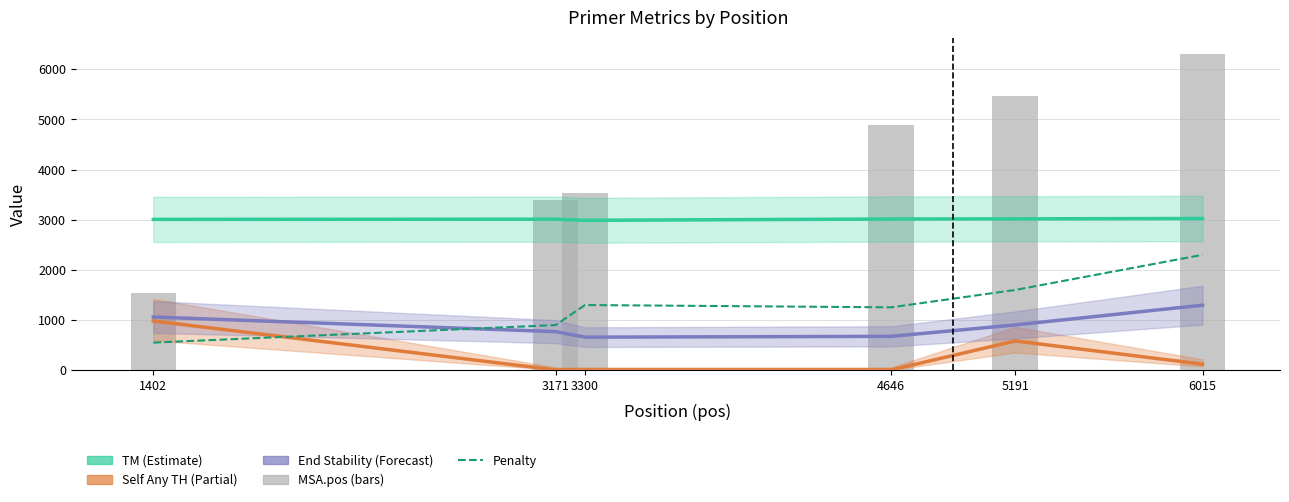

List the series in order of their peak value, highest first.

MSA.pos (bars), TM (scaled), Penalty (scaled), End Stability (scaled), Self Any TH (scaled)